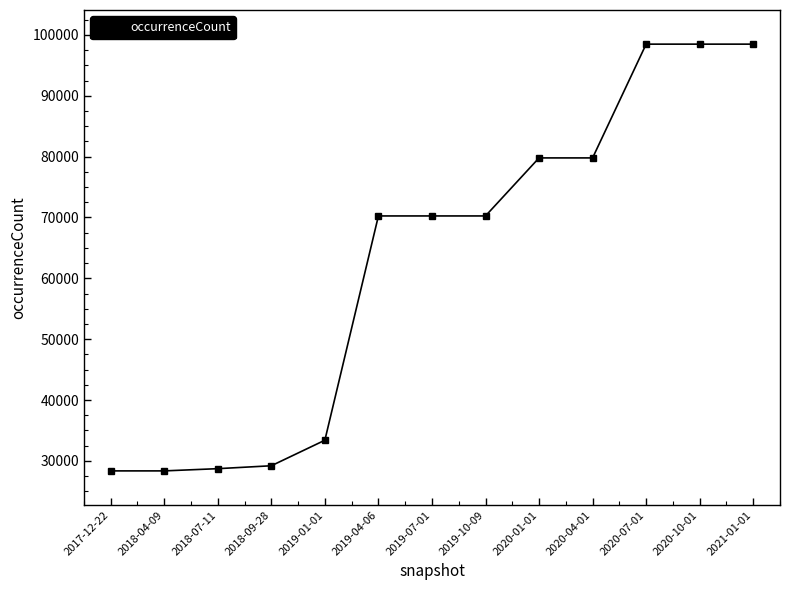

What is the difference between the maximum and minimum values?

70119